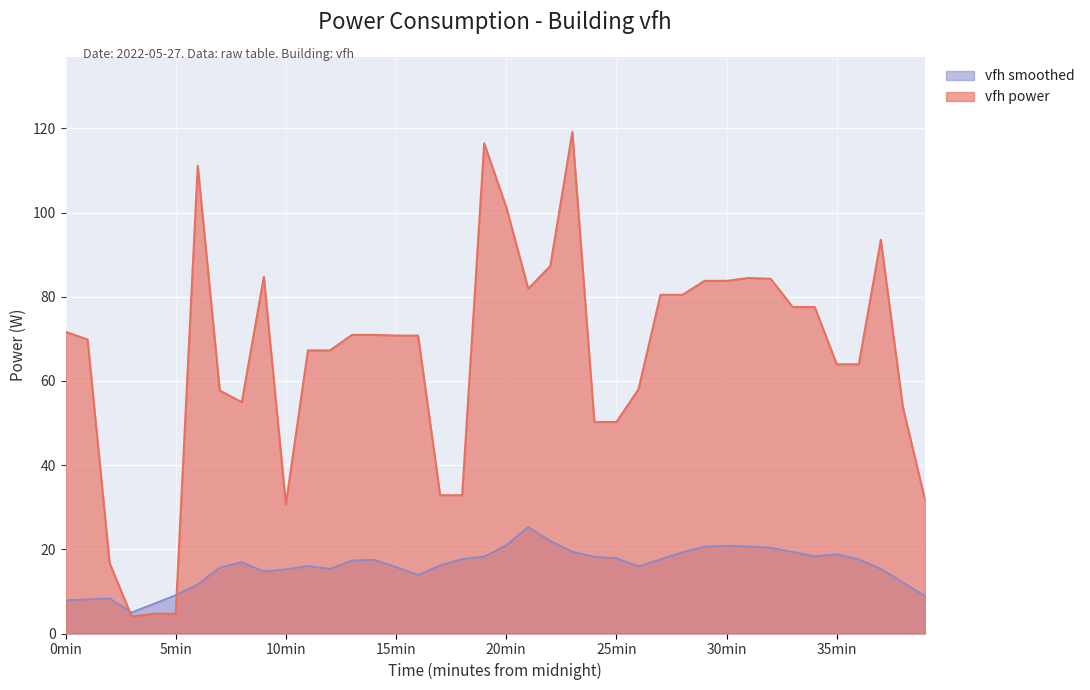

What is the smallest value displayed?

4.0